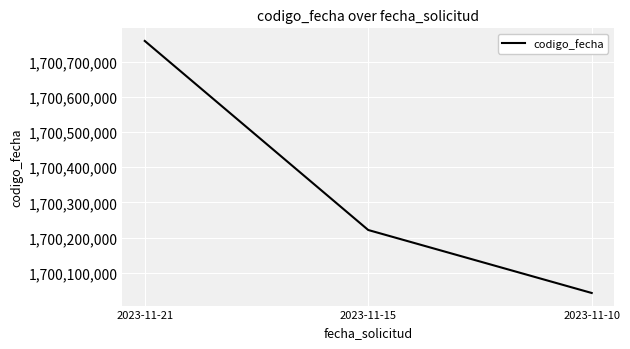

What is the sum of all values?

5101023745